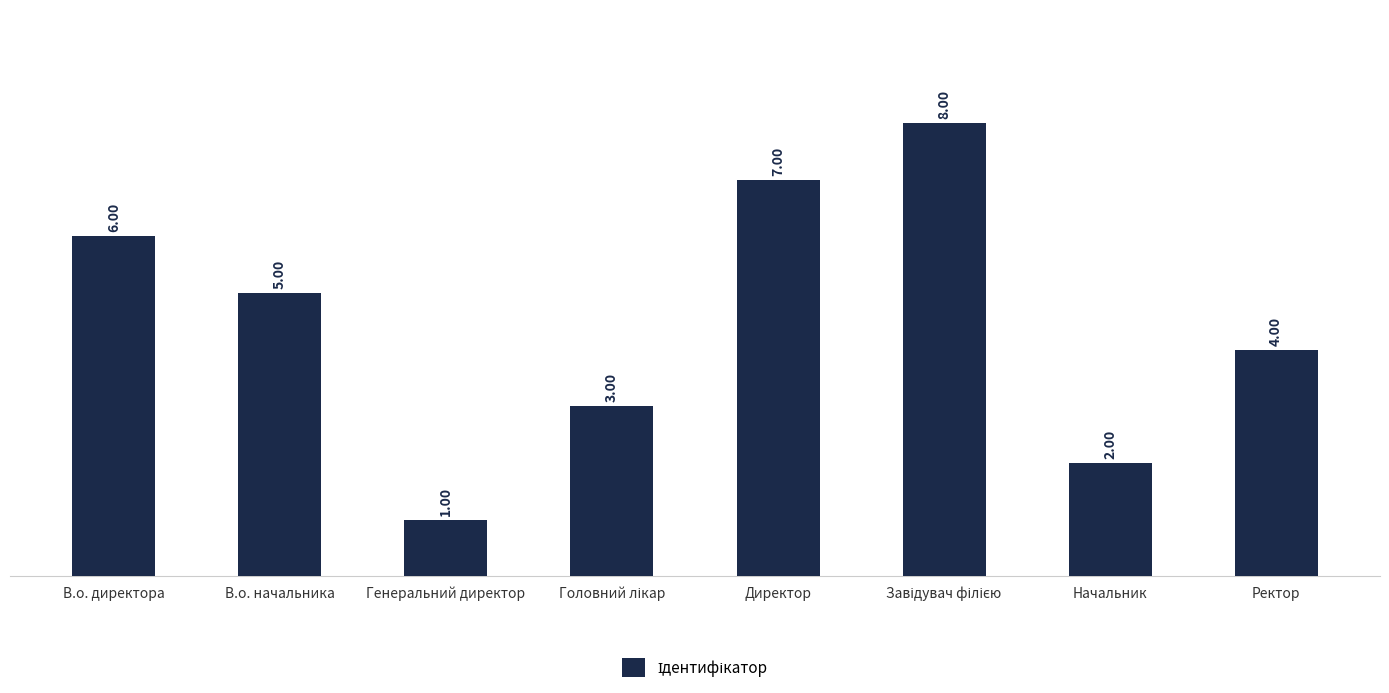

Are the bars horizontal?

No